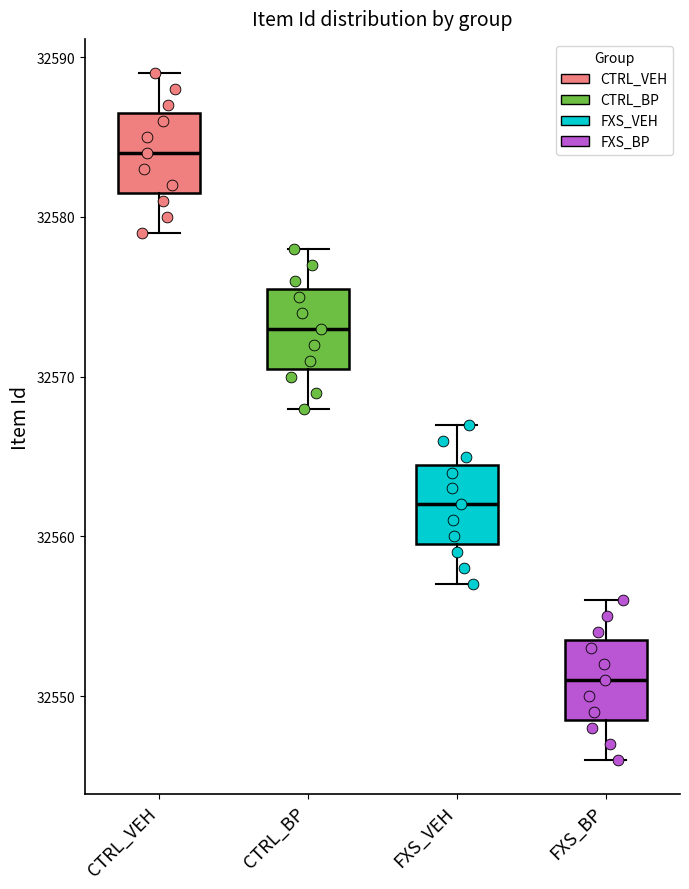

Reading left to right, transcribe this box plot: for each box, give where its median line is, the range the box spans, and where its two whiskers end, as read against the y-axis. The values are not printed on the chart, so give them approximately, as read against the axis.

CTRL_VEH: median 32584, box 32582 to 32587, whiskers 32579 to 32589
CTRL_BP: median 32573, box 32571 to 32576, whiskers 32568 to 32578
FXS_VEH: median 32562, box 32560 to 32565, whiskers 32557 to 32567
FXS_BP: median 32551, box 32549 to 32554, whiskers 32546 to 32556